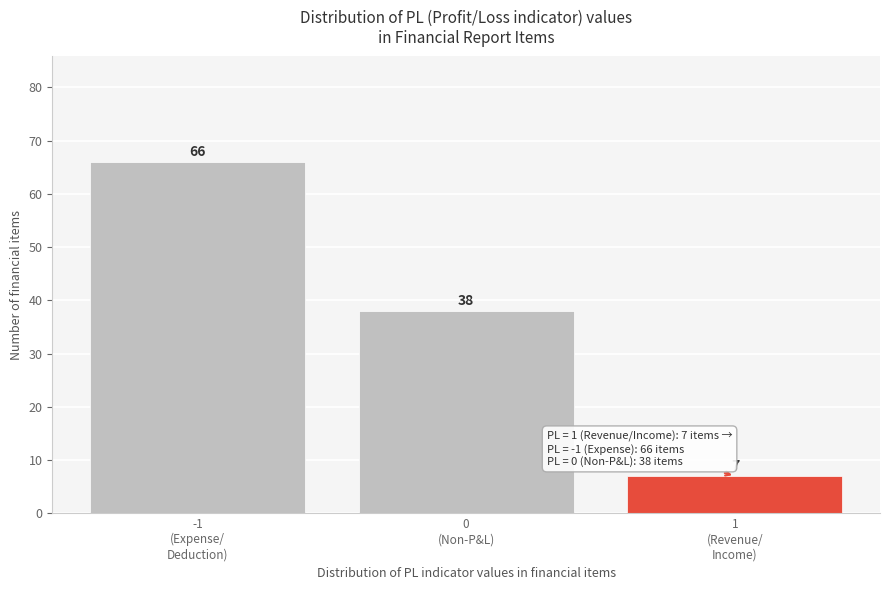

Reading left to right, extract all data points from this chart.

66	38	7